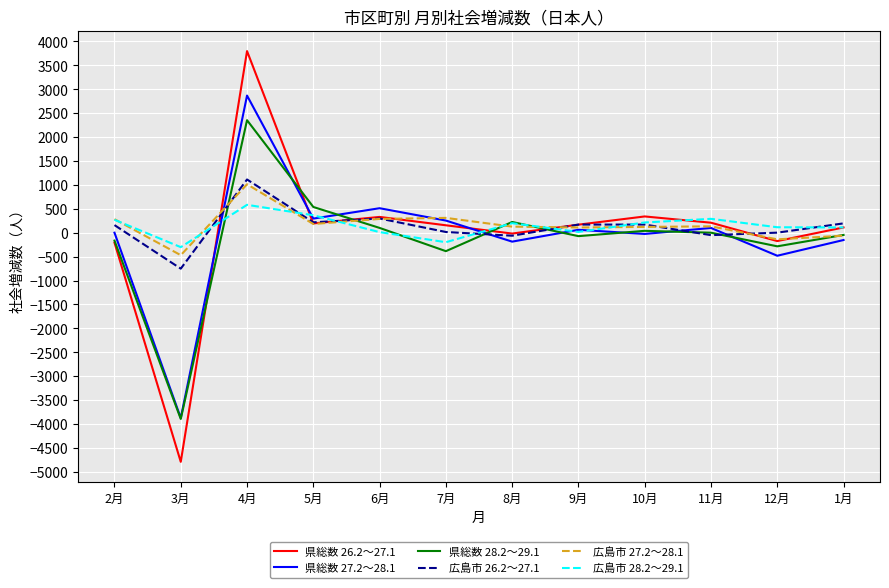

What is the difference between the second highest and second lowest values in the 広島市 28.2～29.1 series?

564